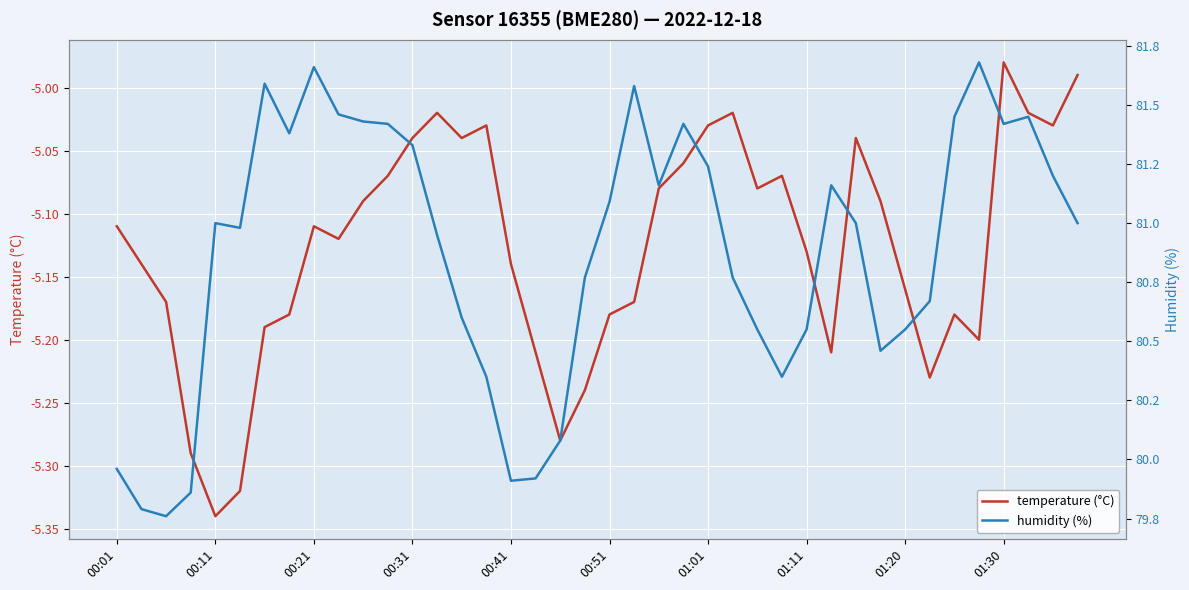

What is the minimum value for humidity (%)?

79.8